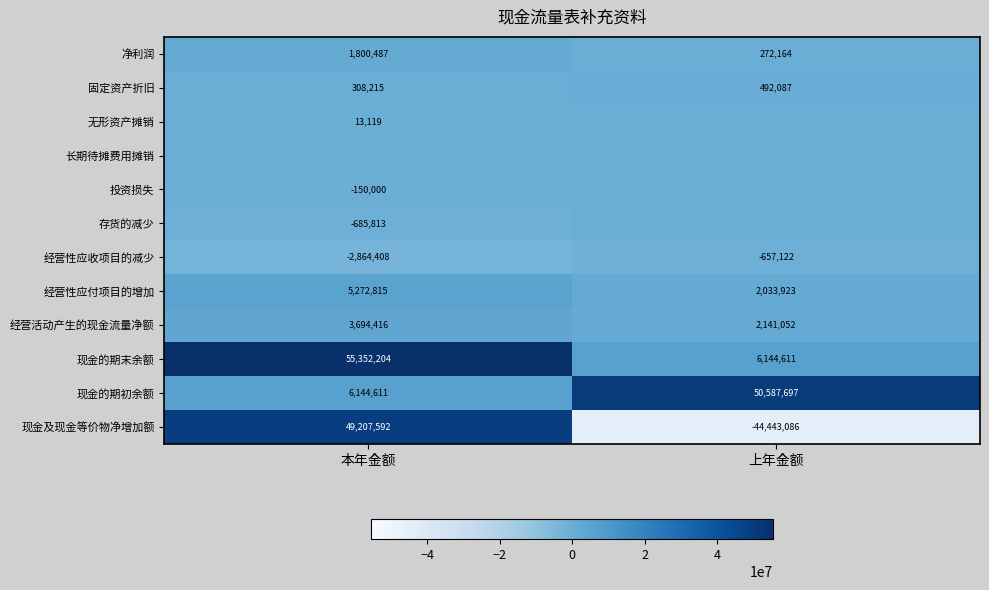

At how many categories does at least one series exceed 43673944?

2